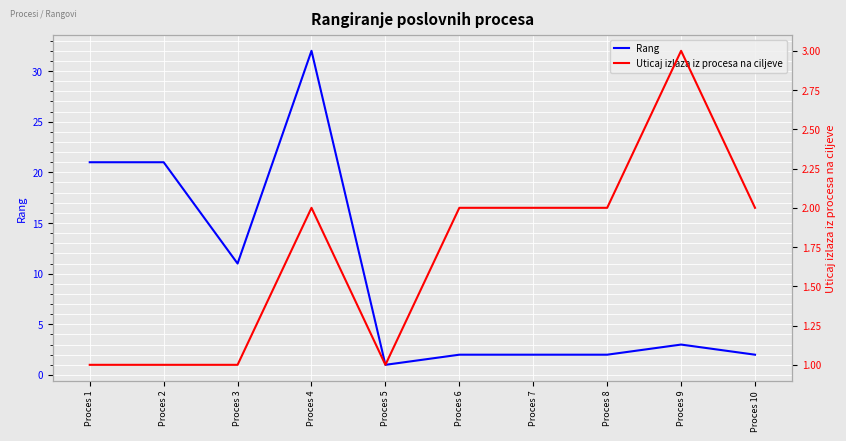

What is the difference between the maximum and minimum values in the Uticaj izlaza iz procesa na ciljeve series?

2